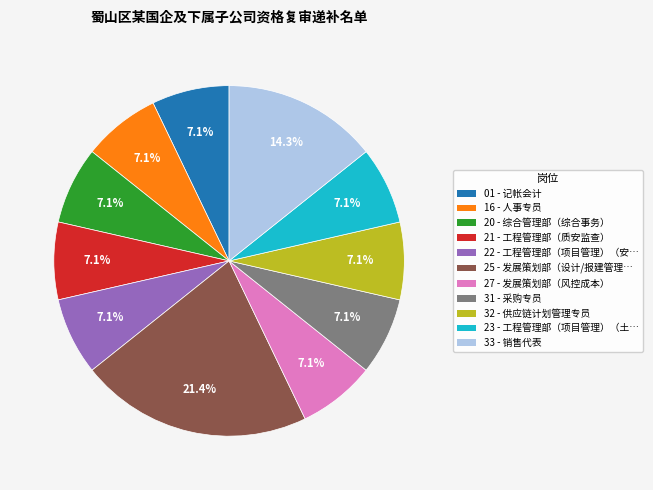

How many slices are in this pie chart?

11